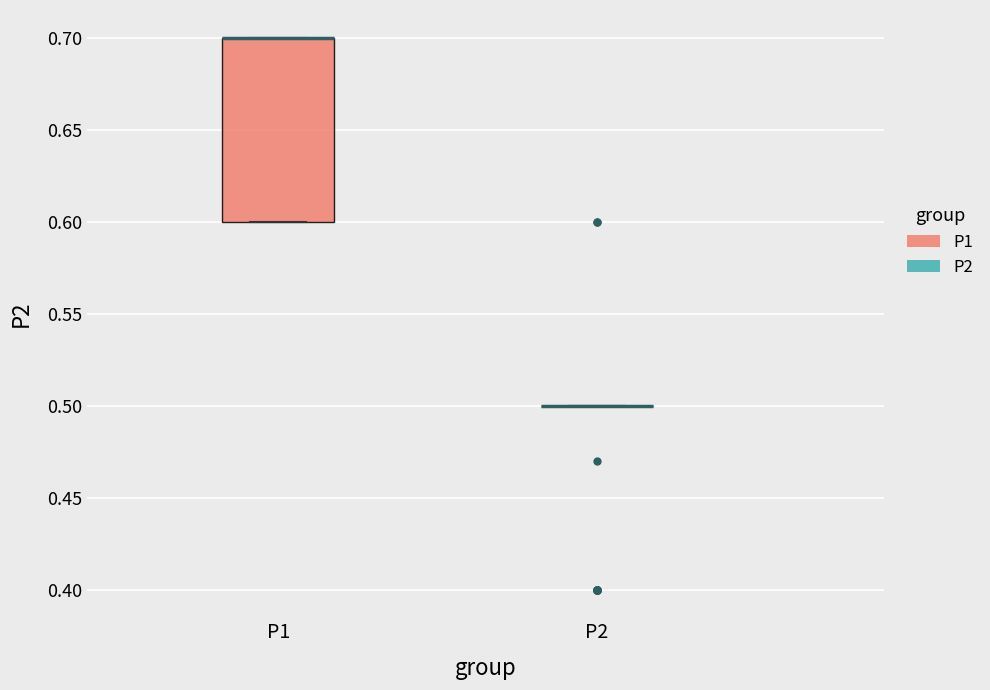

Reading left to right, transcribe this box plot: for each box, give where its median line is, the range the box spans, and where its two whiskers end, as read against the y-axis. The values are not printed on the chart, so give them approximately, as read against the axis.

P1: median 0.7 (drawn on the box's upper edge), box 0.6 to 0.7, whiskers 0.6 to 0.7
P2: box collapsed to a line at 0.5, whiskers 0.5 to 0.5